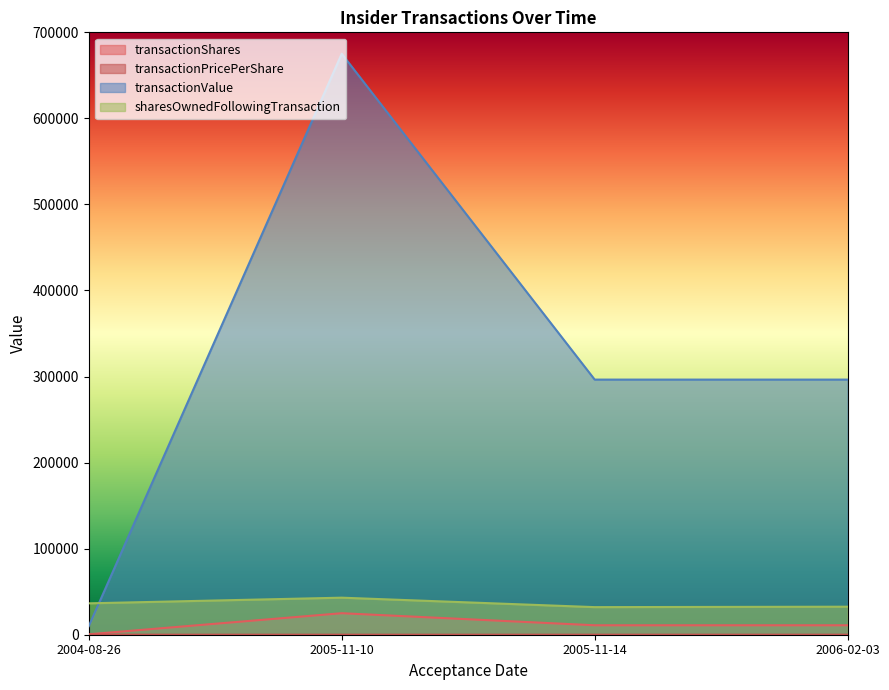

How many values in the transactionPricePerShare series exceed 27?

1